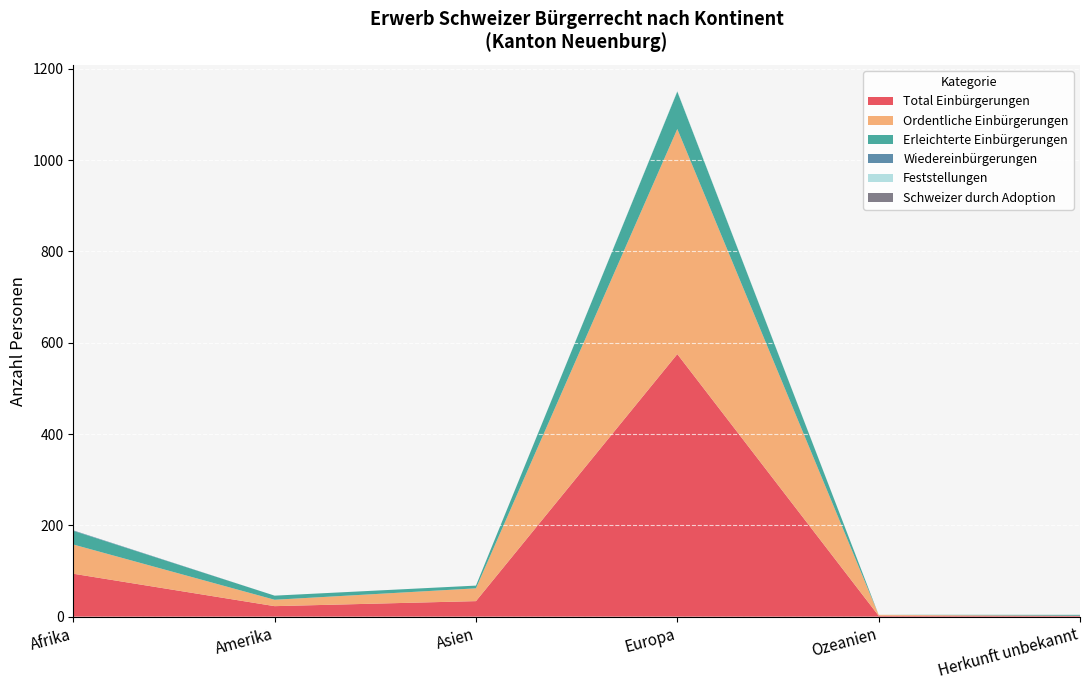

Reading left to right, what are all the values shown in this chart?

Total Einbürgerungen: 94	23	34	575	2	2
Ordentliche Einbürgerungen: 64	14	28	493	2	0
Erleichterte Einbürgerungen: 30	9	6	82	0	2
Wiedereinbürgerungen: 1	0	0	0	0	0
Feststellungen: 0	0	0	1	0	0
Schweizer durch Adoption: 0	0	0	0	0	0